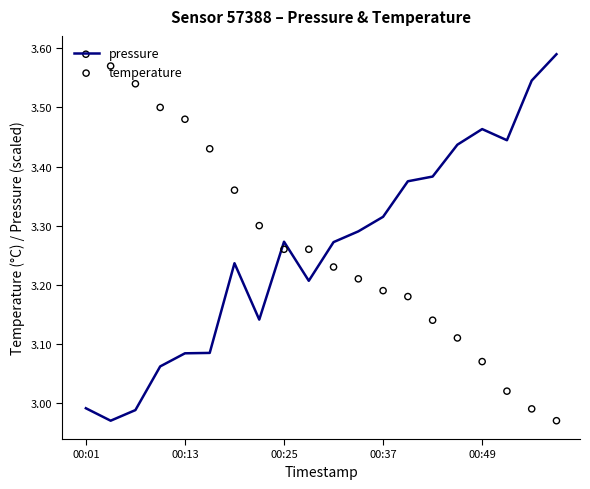

Which series contains the lowest Y value?

pressure